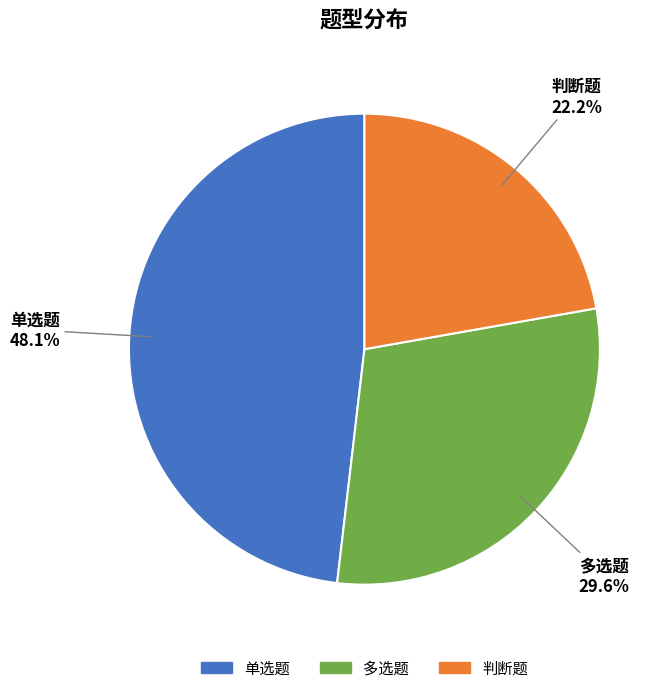

What is the ratio of the value at 多选题 to the value at 判断题?

1.3